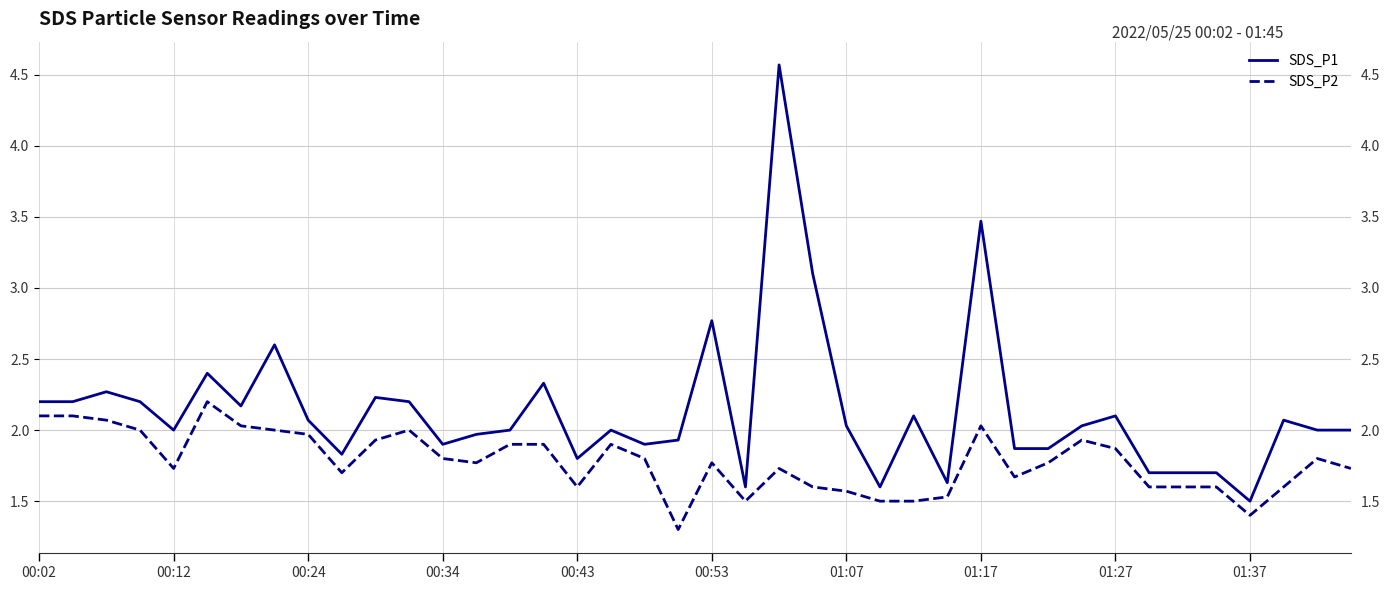

Which series has the largest total across all categories?

SDS_P1